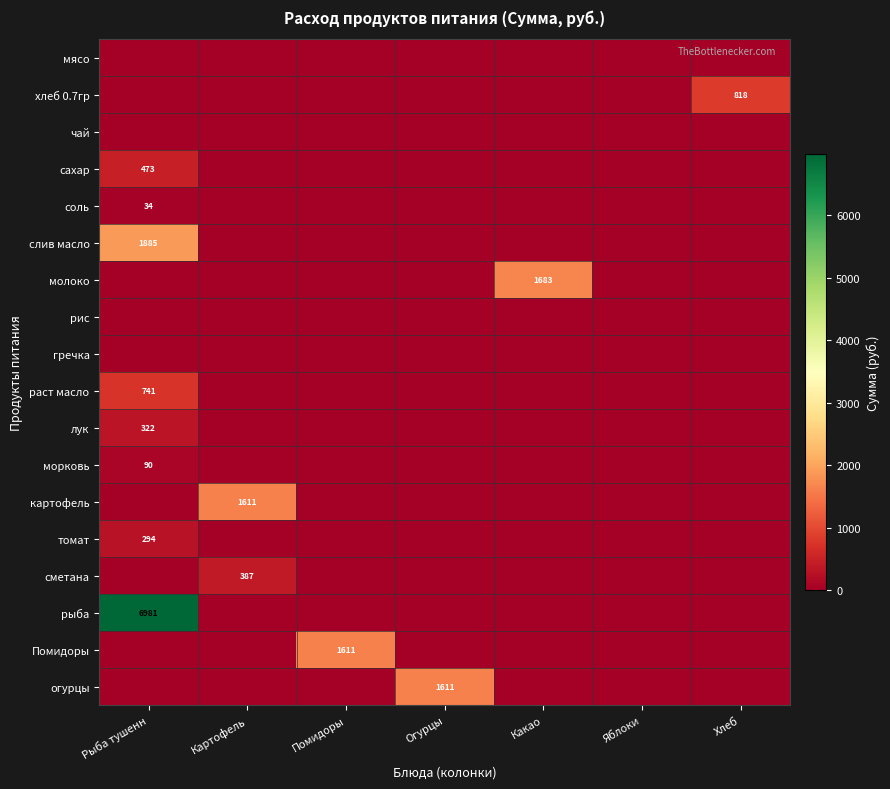

The картофель series shows 1611 at Картофель. True or false?

True